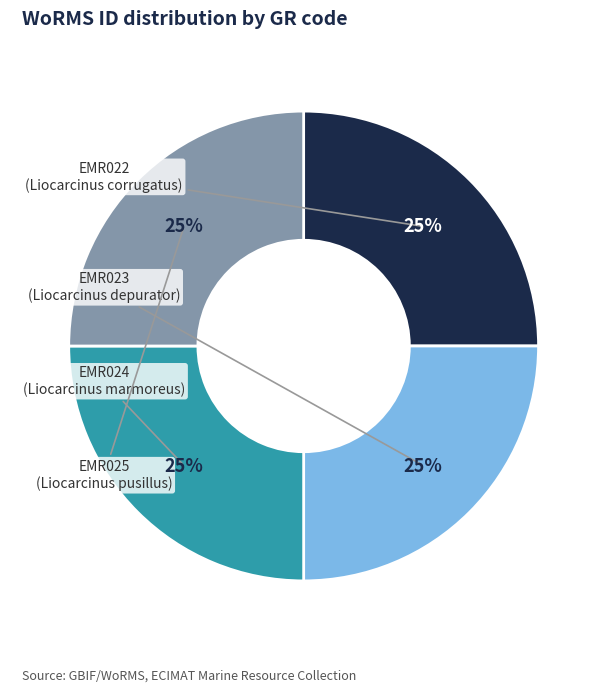

To the nearest percent, what is the average slice percentage?

25%